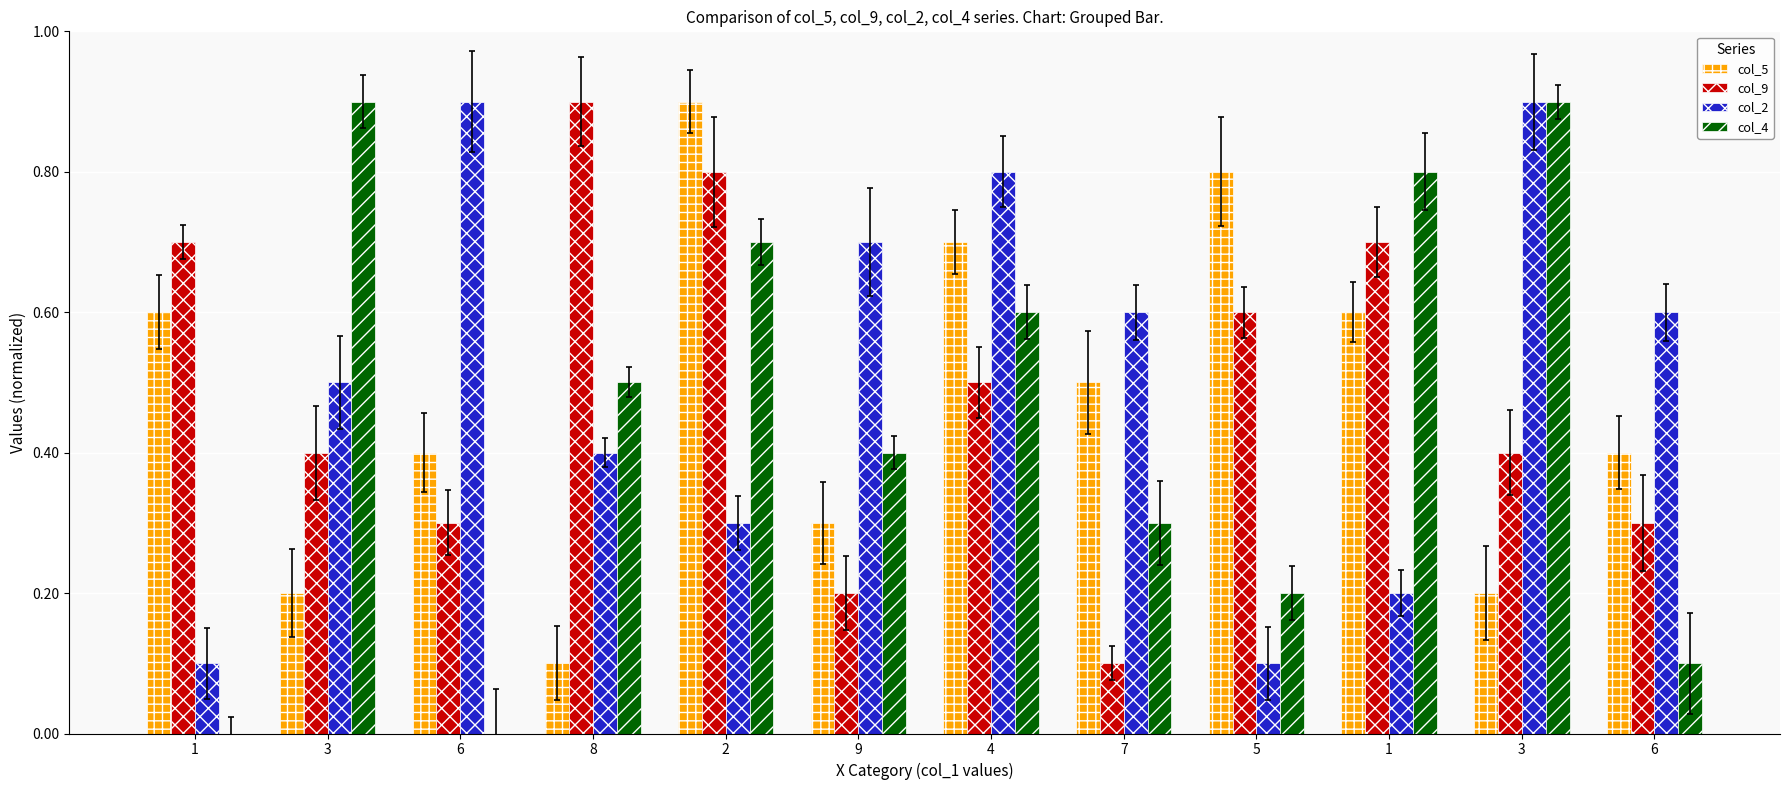

What is the label of the 10th bar from the right?

6